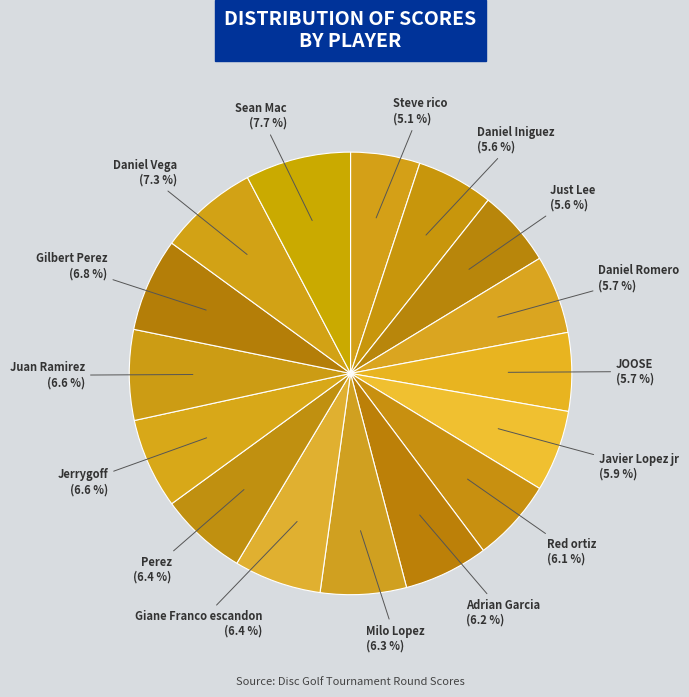

To the nearest percent, what is the difference between the largest and smallest slice percentages?

3%